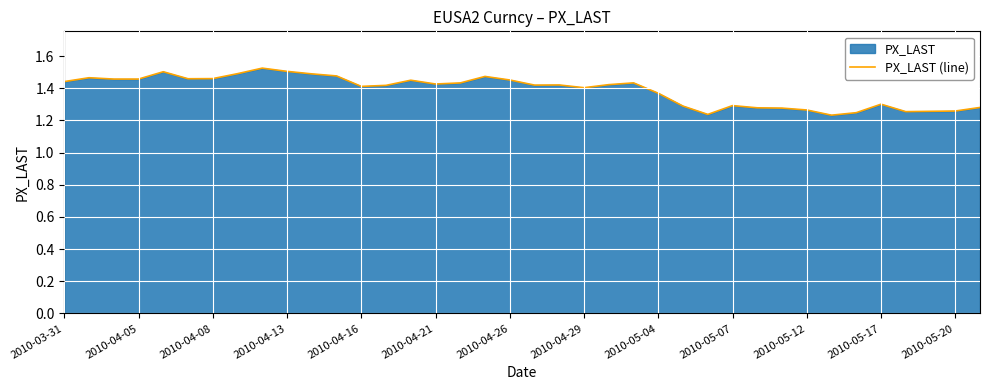

True or false: the data shows 1.4 at 2010-04-16.

True